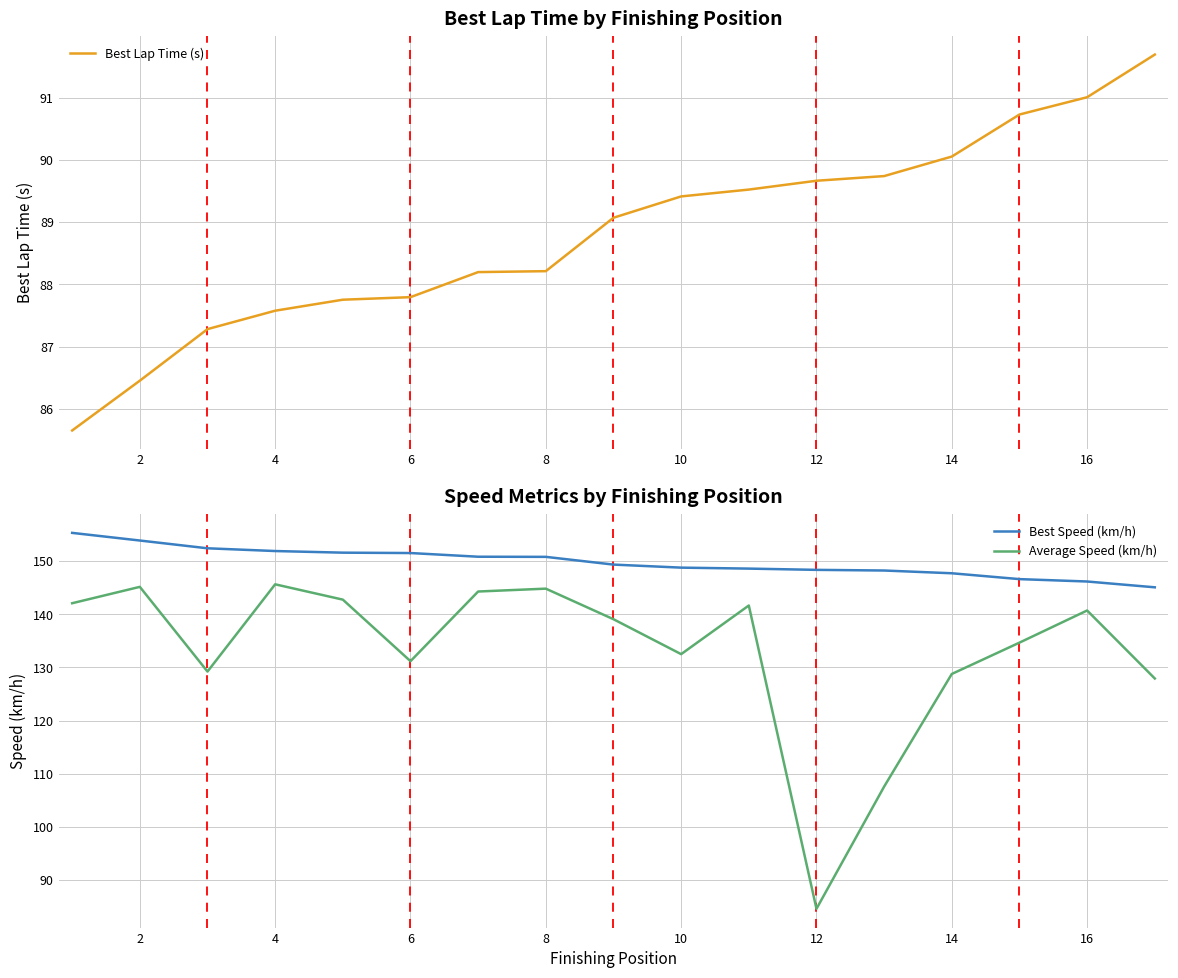

What is the sum of all Best Lap Time (s) values?

1509.8